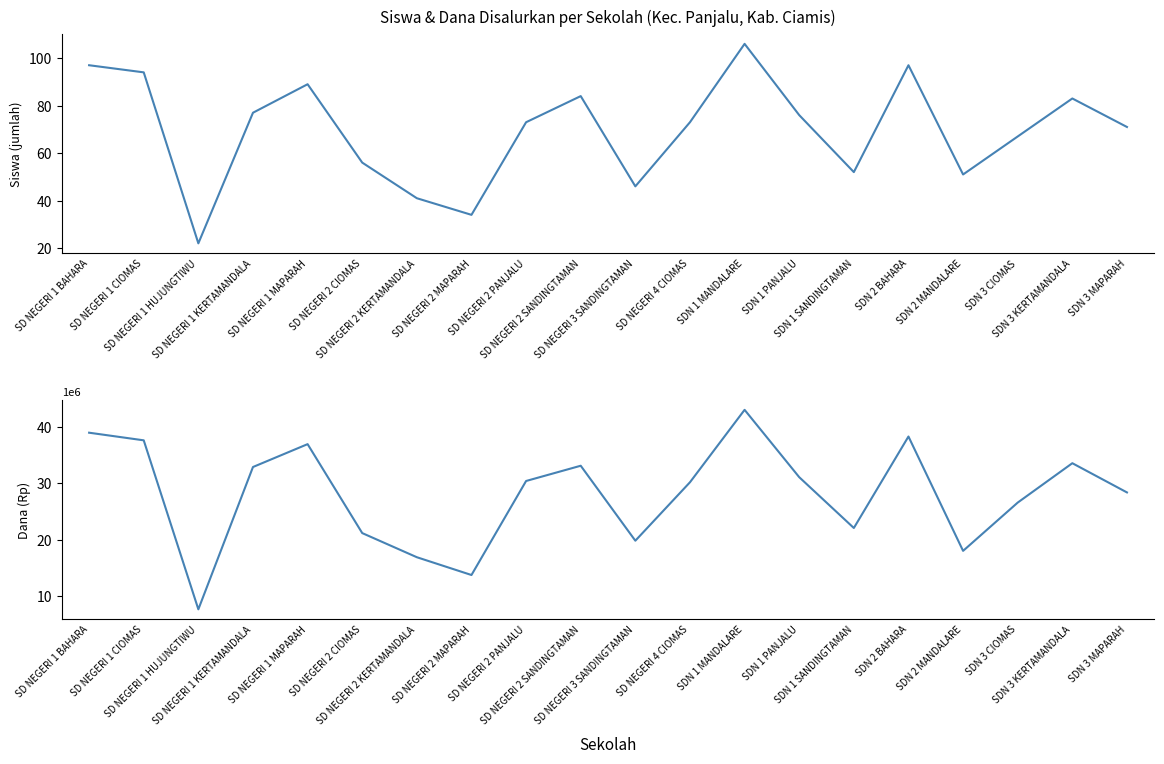

True or false: Dana Disalurkan and Siswa Disalurkan cross at least once.

False